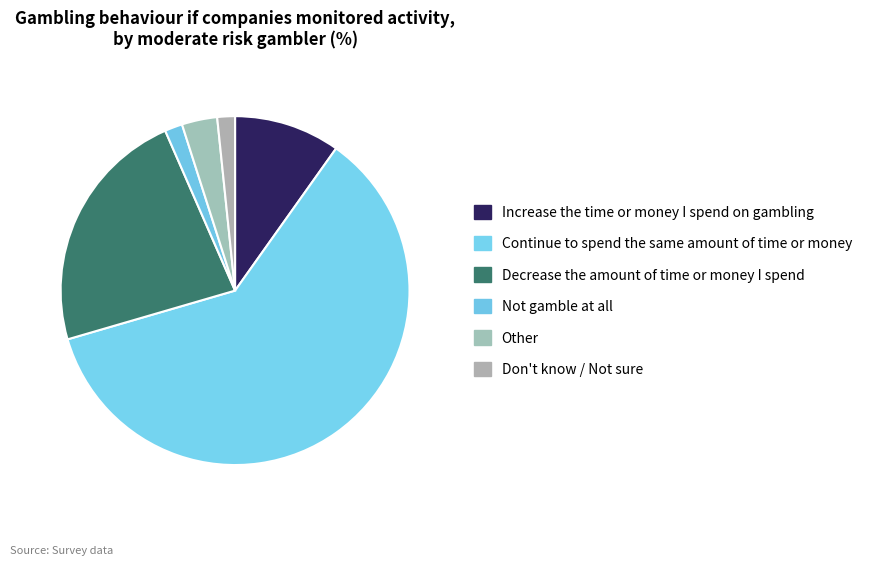

Do Decrease the amount of time or money I spend and Not gamble at all together represent more than half of the pie?

No